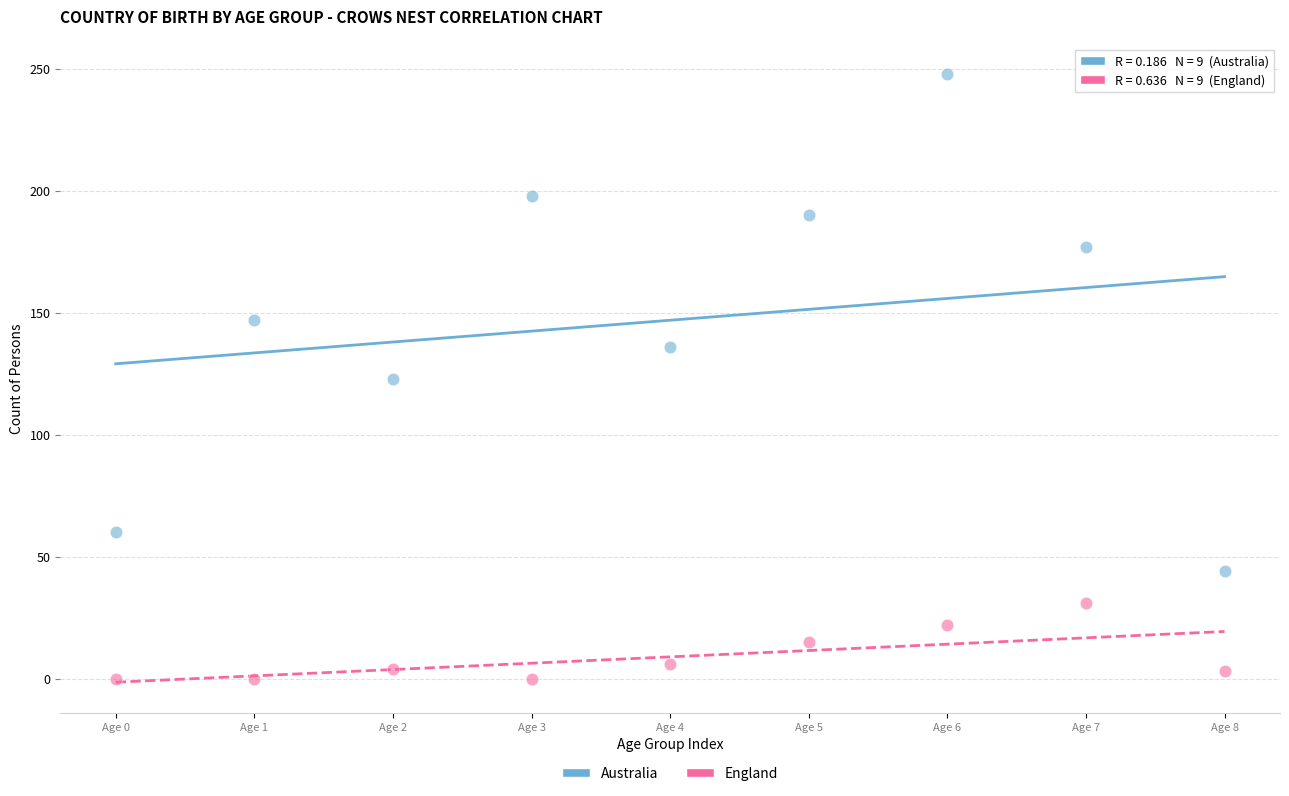

Which series has the largest Y range (max minus min)?

Australia